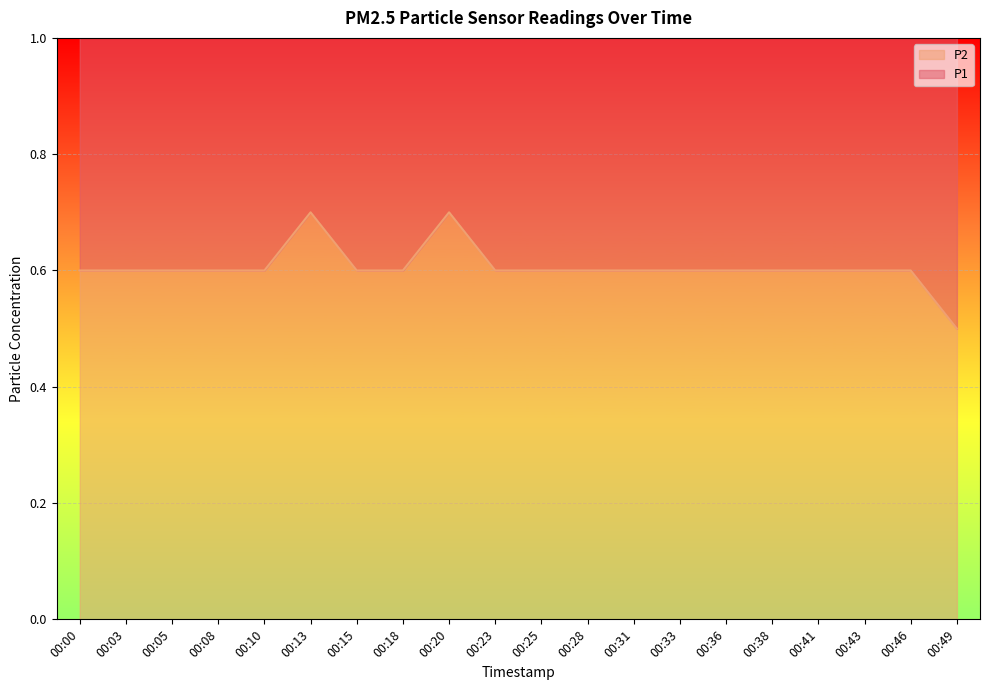

At which category does the chart reach its peak across all series?

00:13